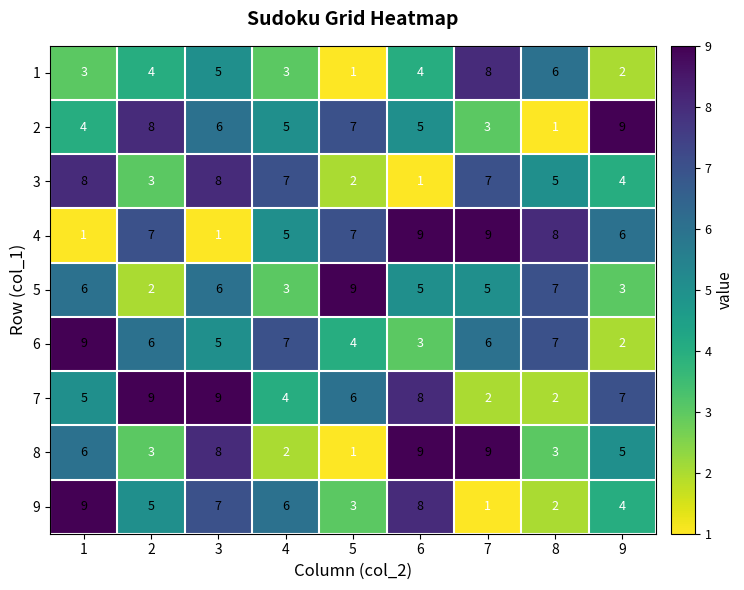

What is the difference between the maximum and minimum values in the 6 series?

7